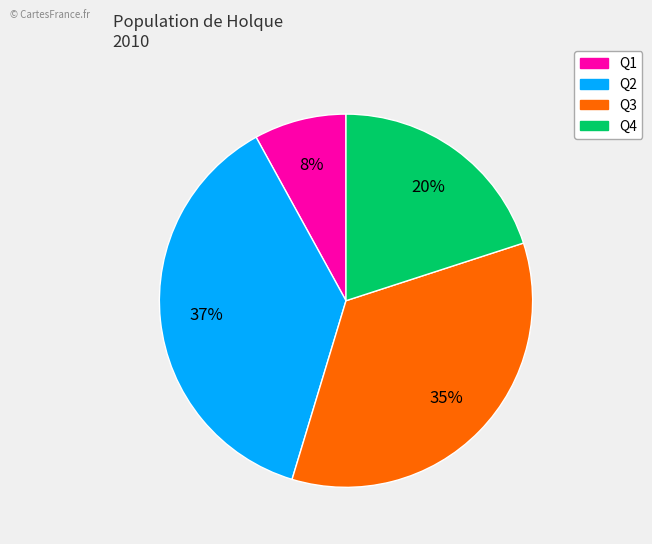

What percentage is the Q3 slice, to the nearest percent?

35%